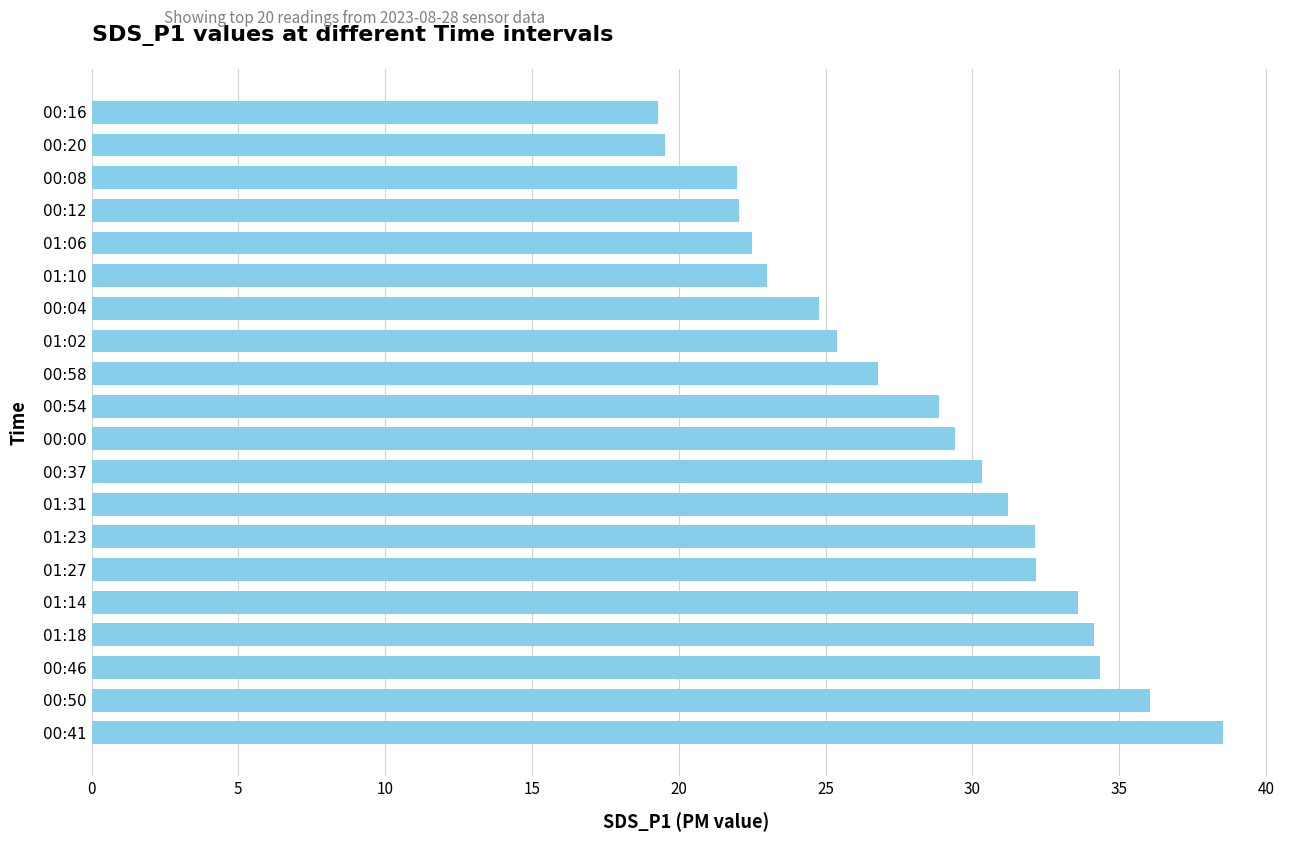

What is the sum of all values?

566.1